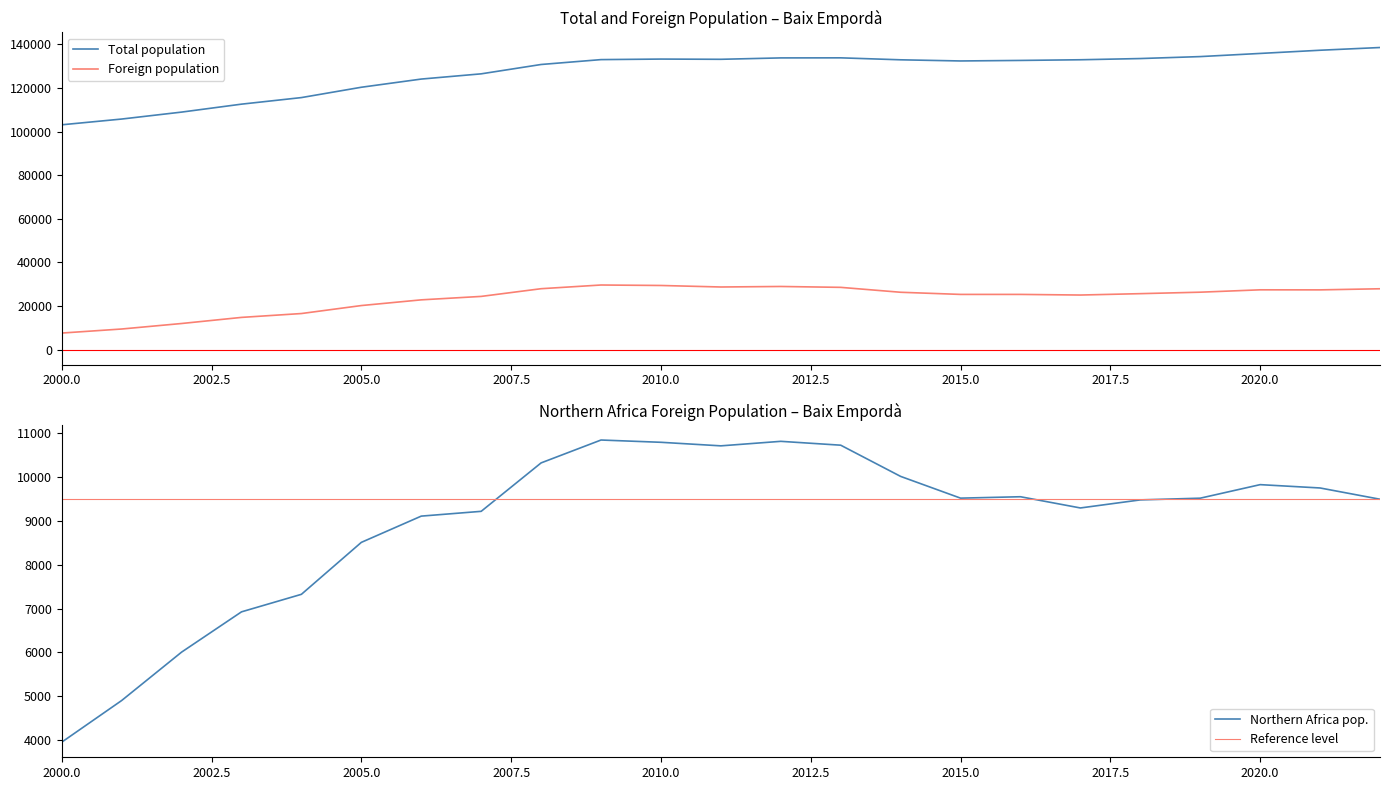

Between 2013 and 2011, which is larger?

2013